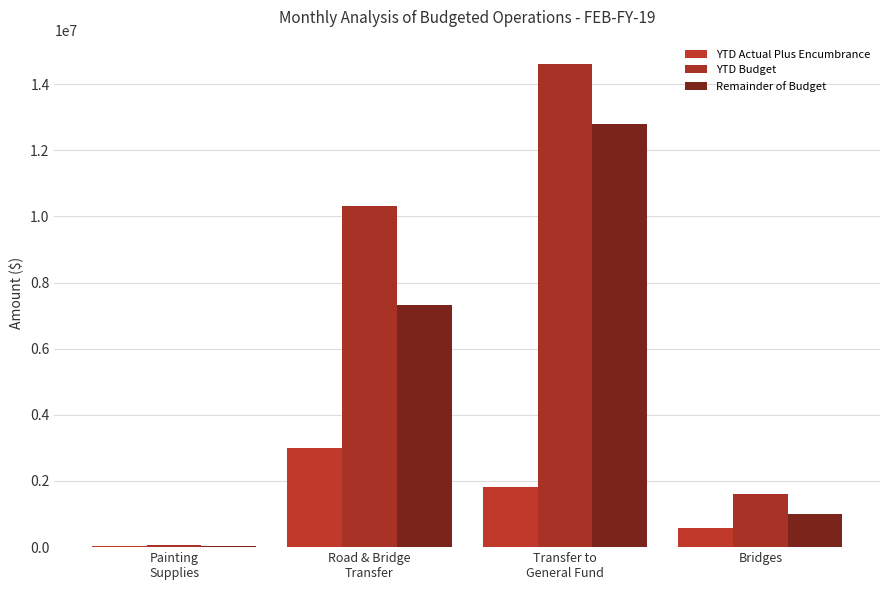

What is the label of the 4th bar from the right?

Painting
Supplies